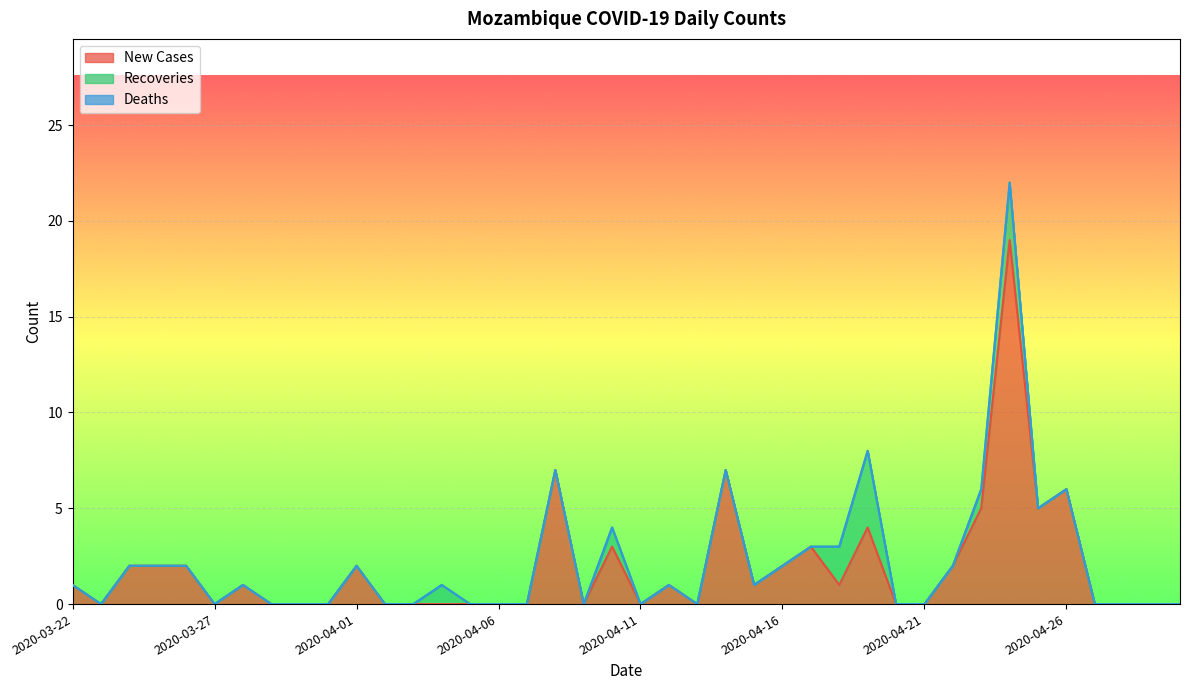

Does the chart display data point markers on the line(s)?

No